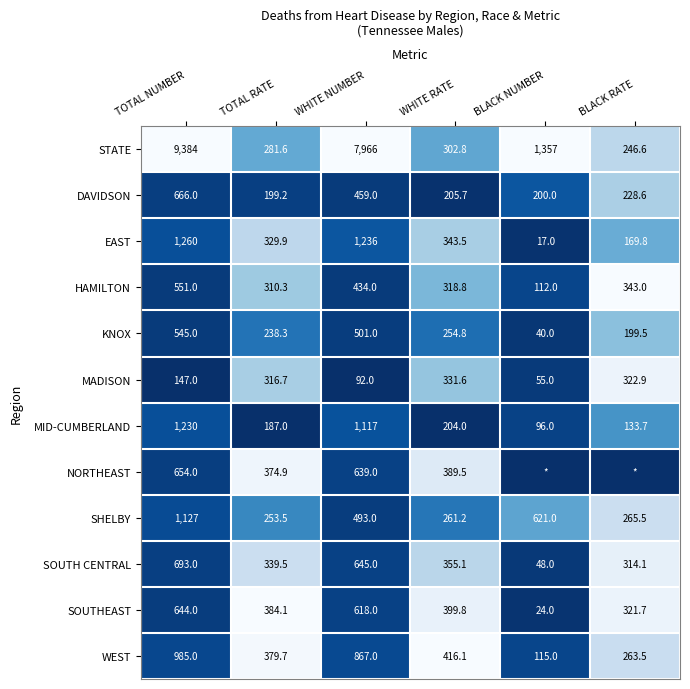

What is the sum of the KNOX values at WHITE RATE and BLACK RATE?

454.3